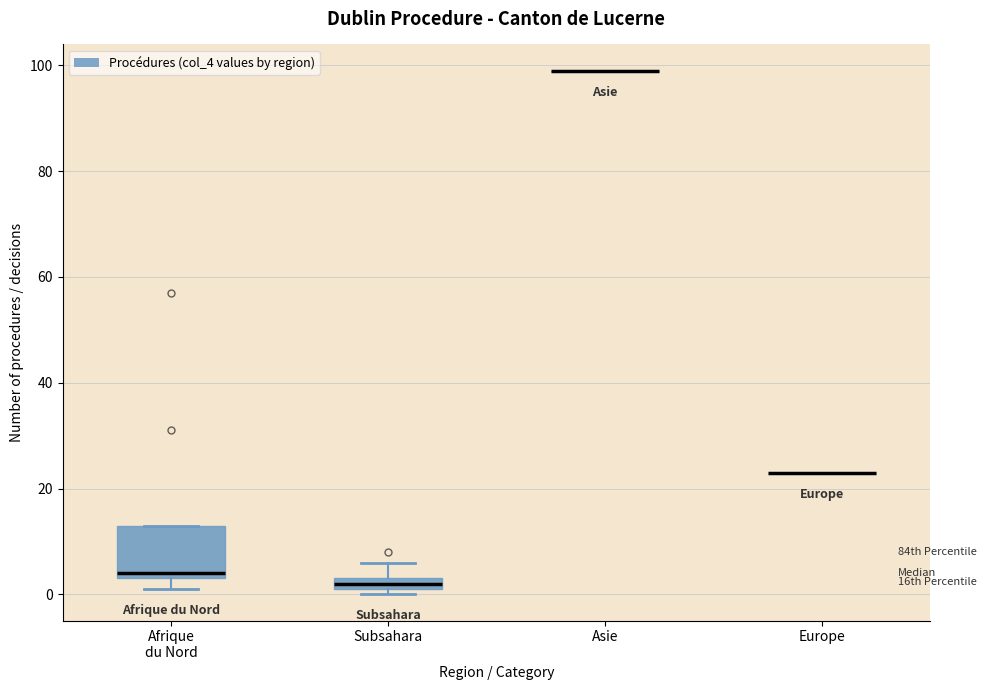

Which box is the tallest, from its lower edge to its upper edge?

Afrique du Nord